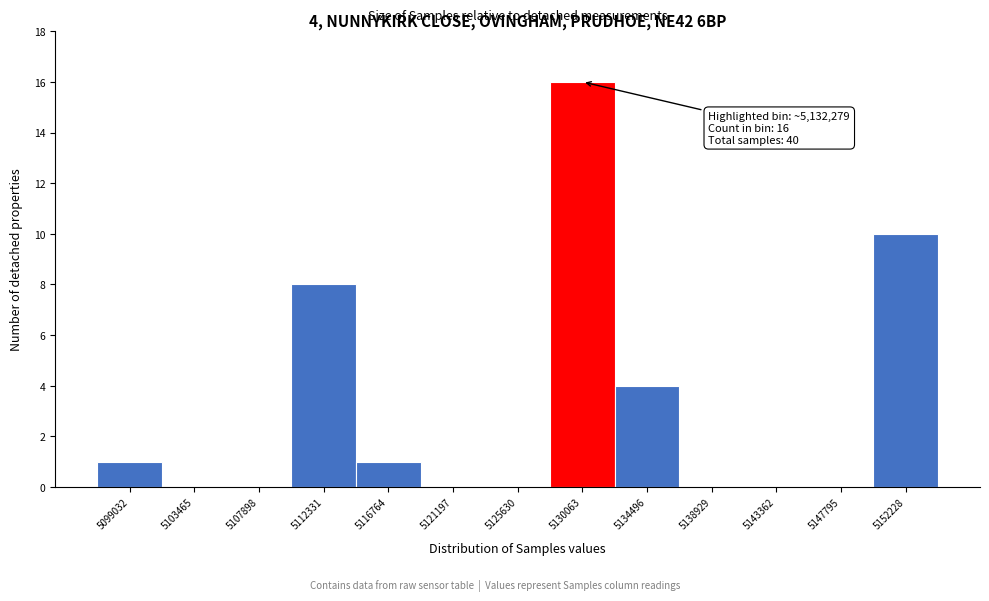

Reading left to right, extract all data points from this chart.

5099032=1	5103465=0	5107898=0	5112331=8	5116764=1	5121197=0	5125630=0	5130063=16	5134496=4	5138929=0	5143362=0	5147795=0	5152228=10